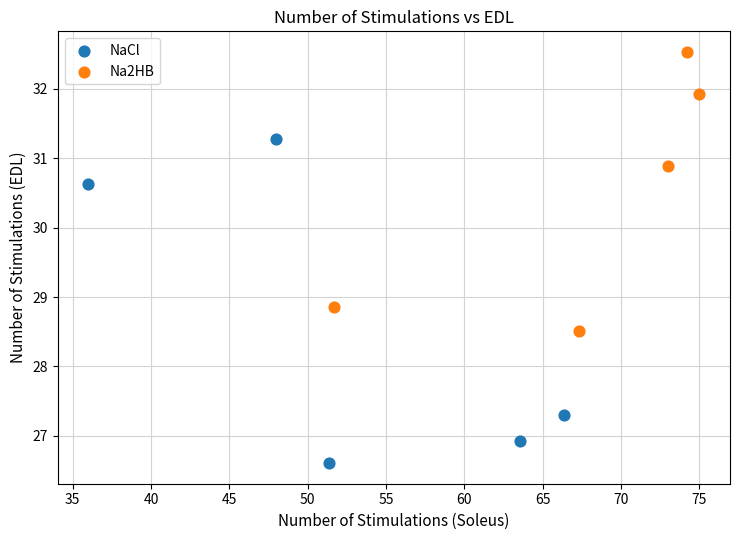

Which series contains the lowest Y value?

NaCl